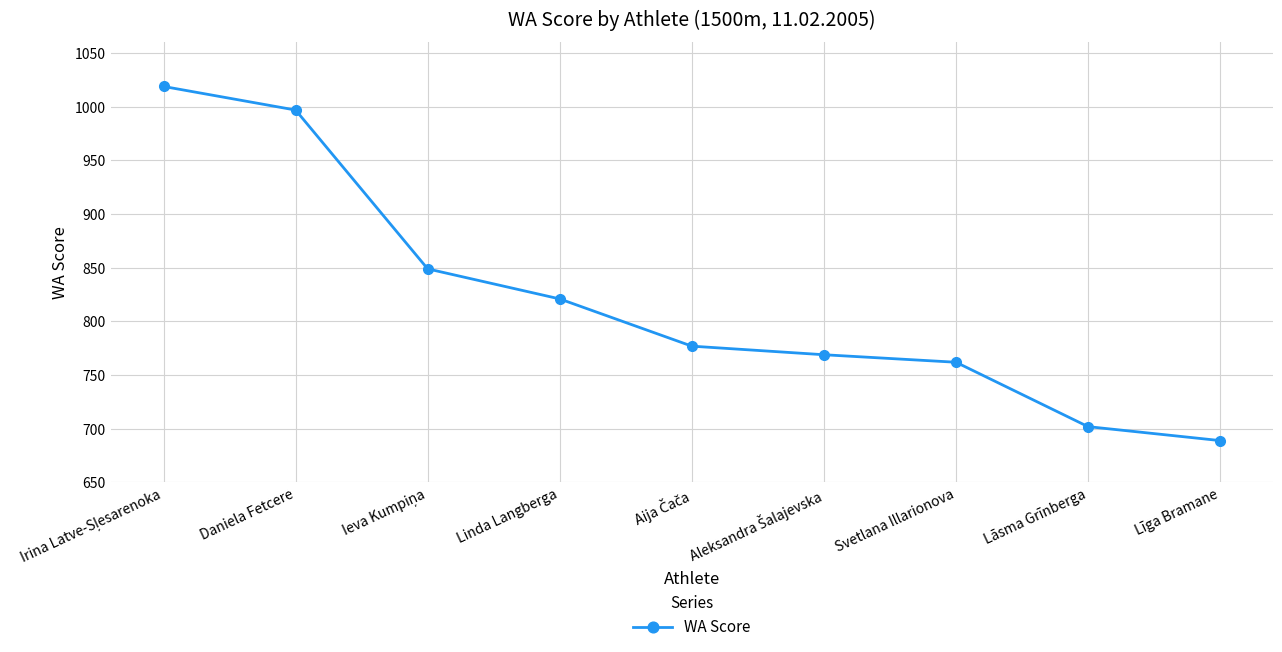

At which category does the chart reach its minimum across all series?

Līga Bramane